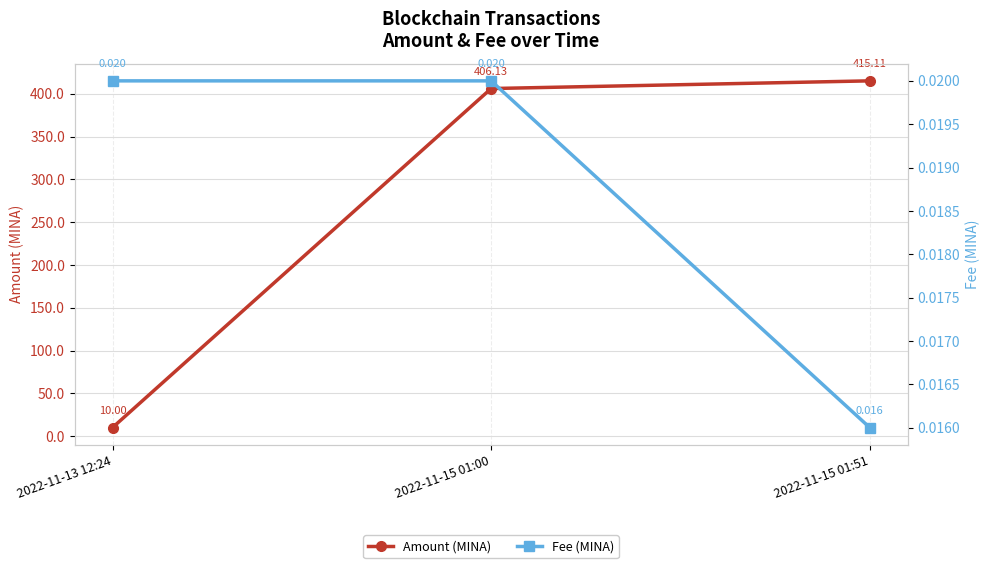

At which label does Fee (MINA) reach its peak?

2022-11-13 12:24